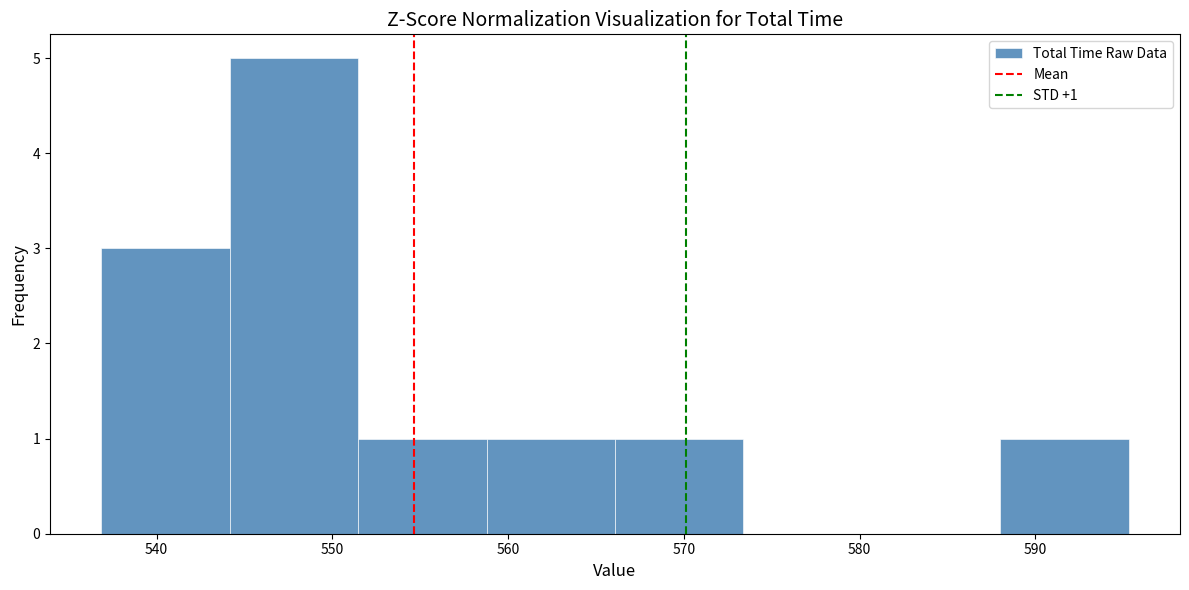

Which range on the x-axis has the tallest bar?

544 to 551